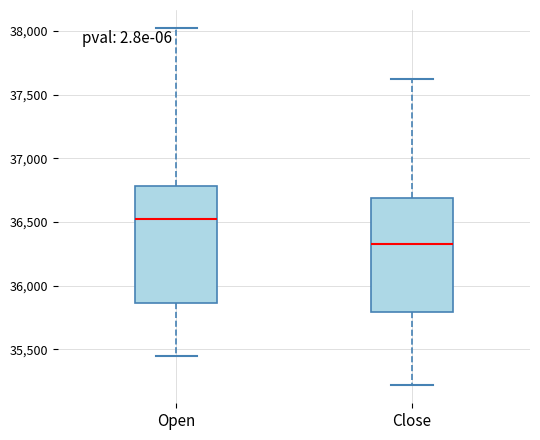

Reading left to right, read every box against the y-axis: the position of its median line, the range the box covers, and the ends of its whiskers. The values are not printed on the chart, so give them approximately, as read against the axis.

Open: median 36550, box 35850 to 36800, whiskers 35450 to 38000
Close: median 36350, box 35800 to 36700, whiskers 35200 to 37600